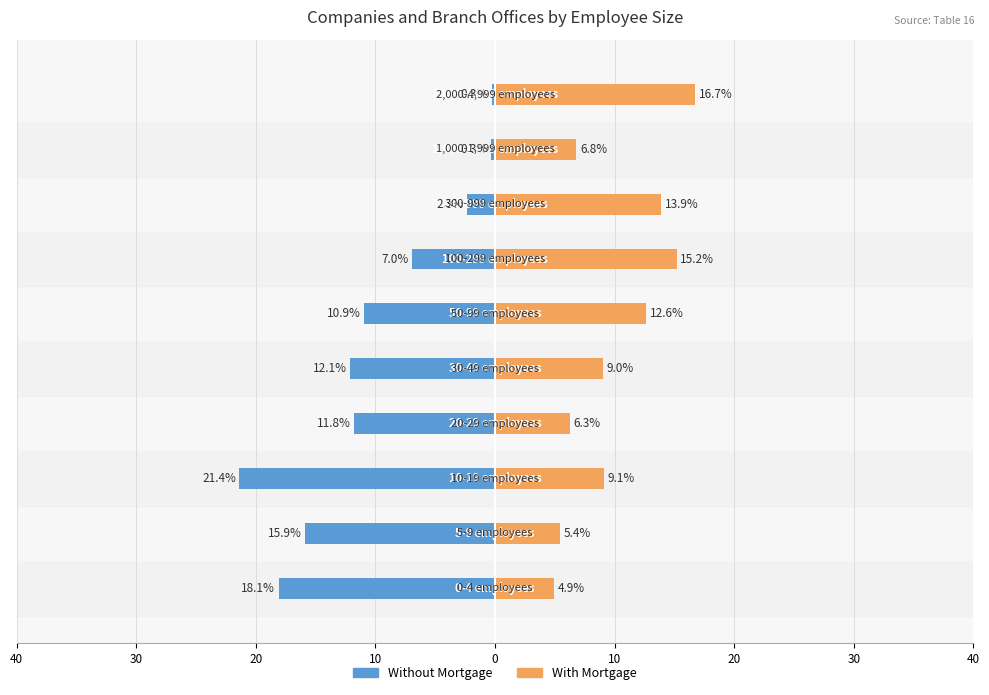

How many bars are there in total?

20